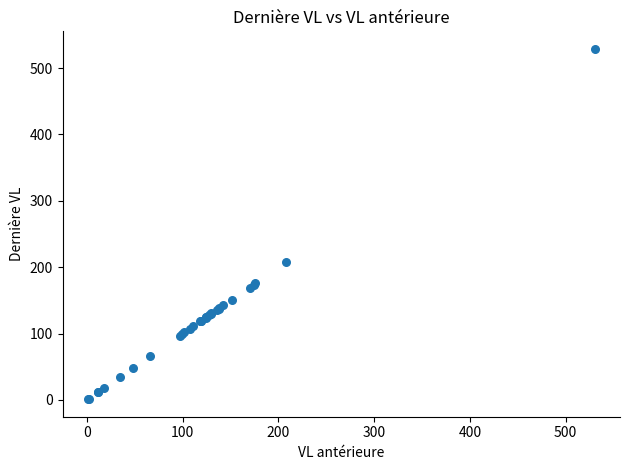

What Y value in the scatter plot is closest to 265?

208.5